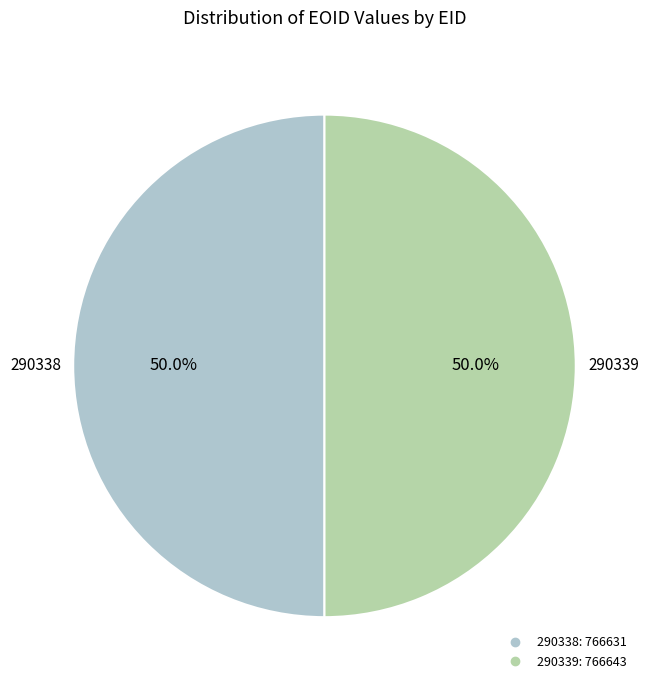

Approximately how many times larger is the value at 290338 compared to 290339?

1.0